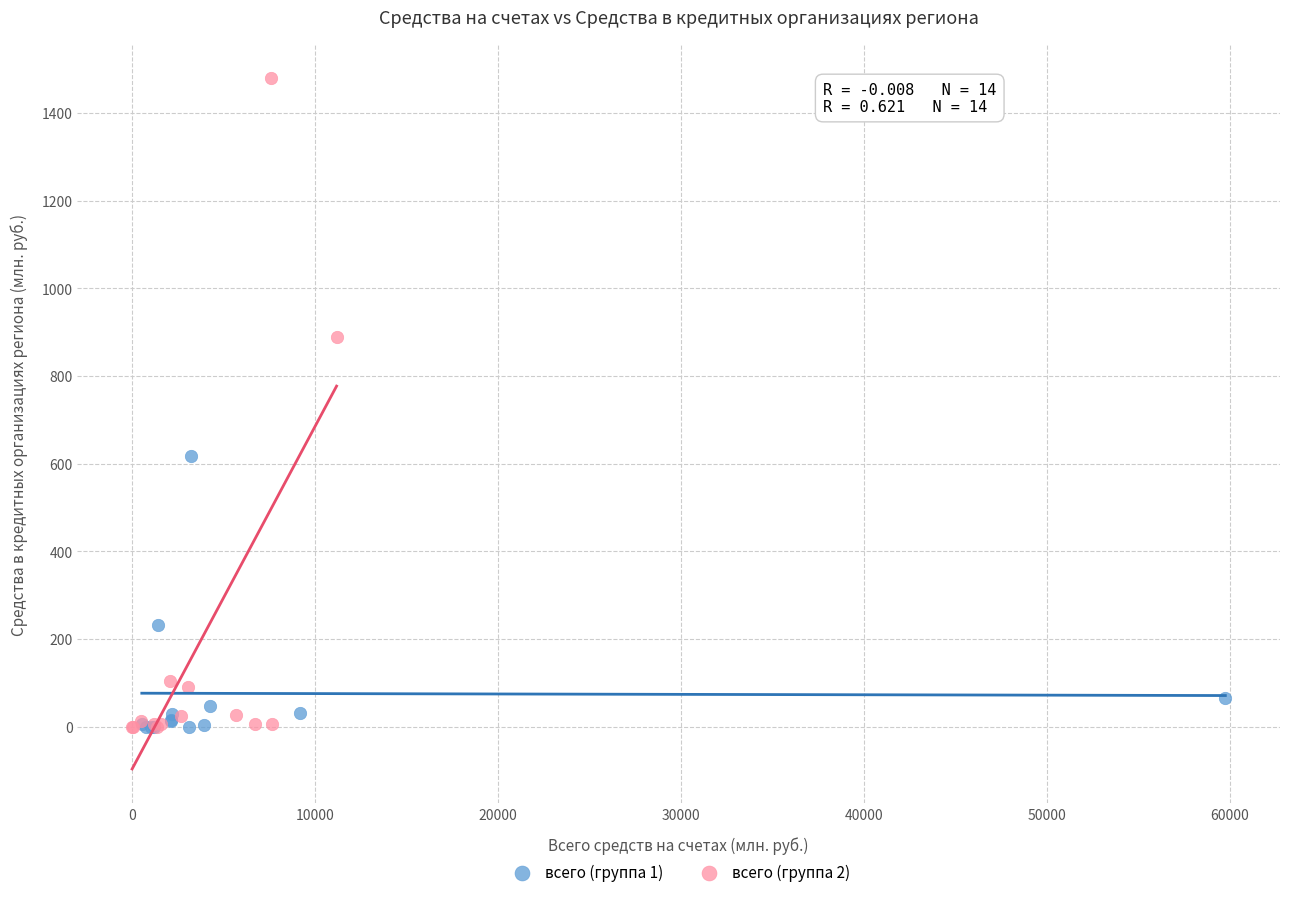

Which series contains the highest Y value?

всего (группа 2)